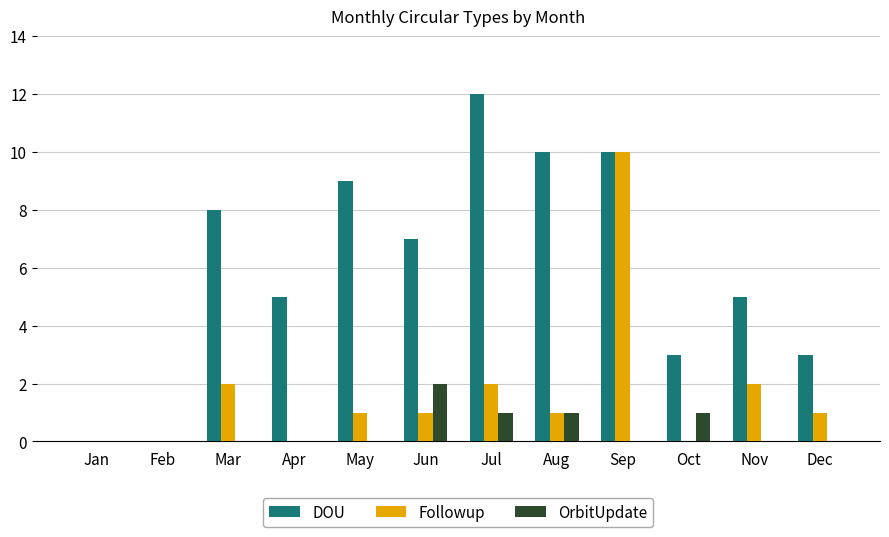

What is the greatest value displayed?

12